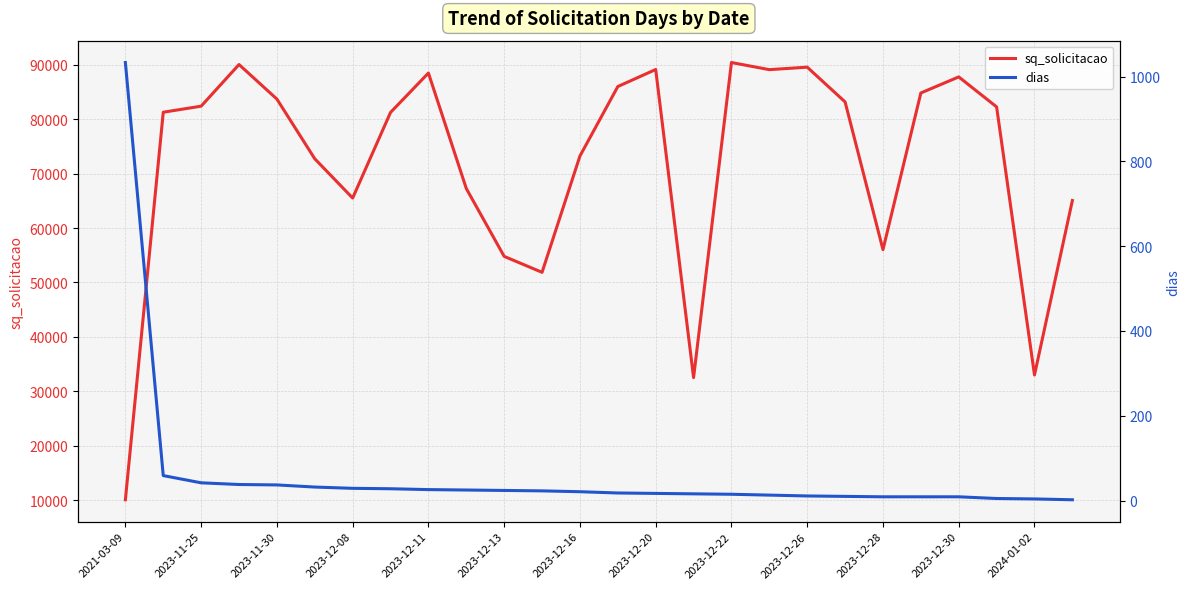

What is the lowest value of the sq_solicitacao series?

10080